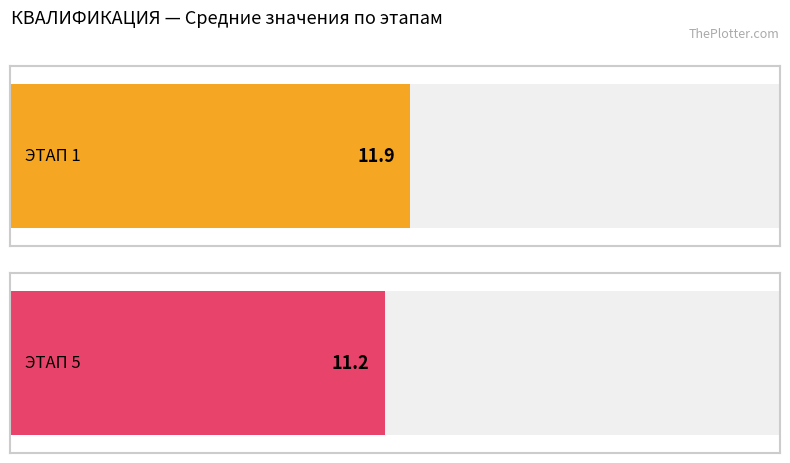

Is it true that ЭТАП 5 equals 38 at 14?

False